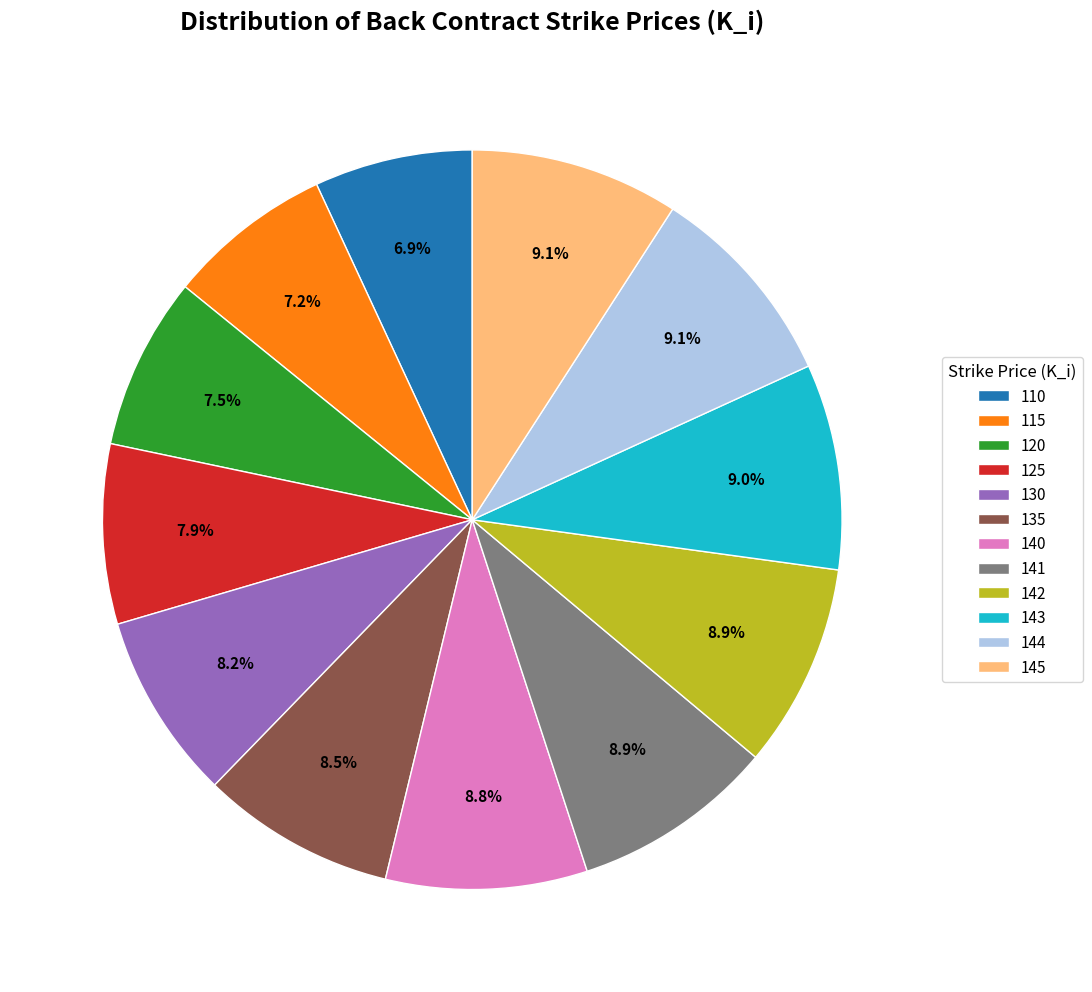

Is 145 the majority of the pie?

No